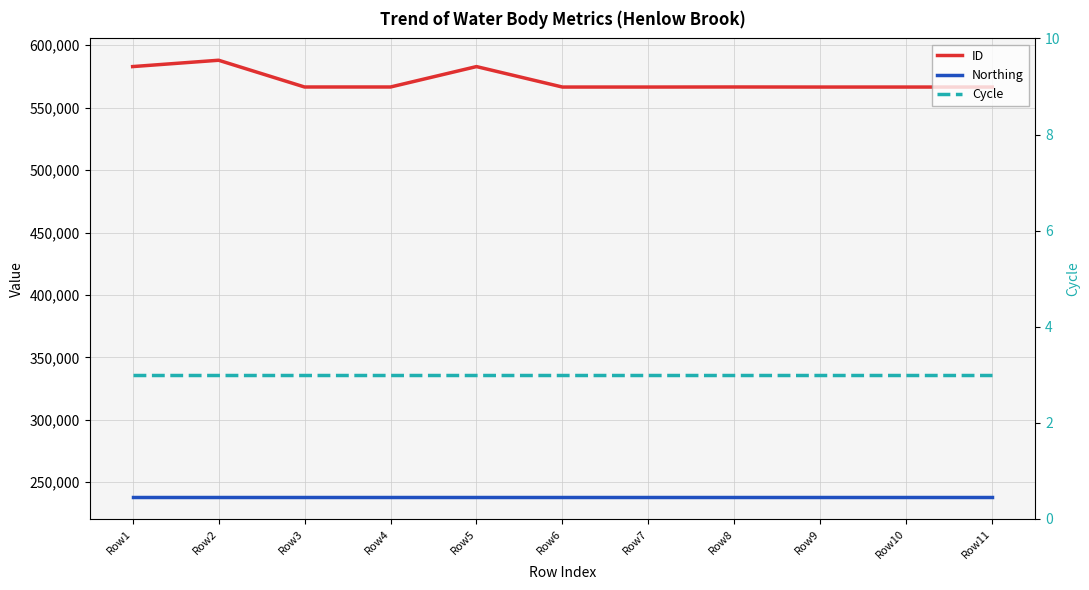

Which category has the lowest value across all series?

Row1